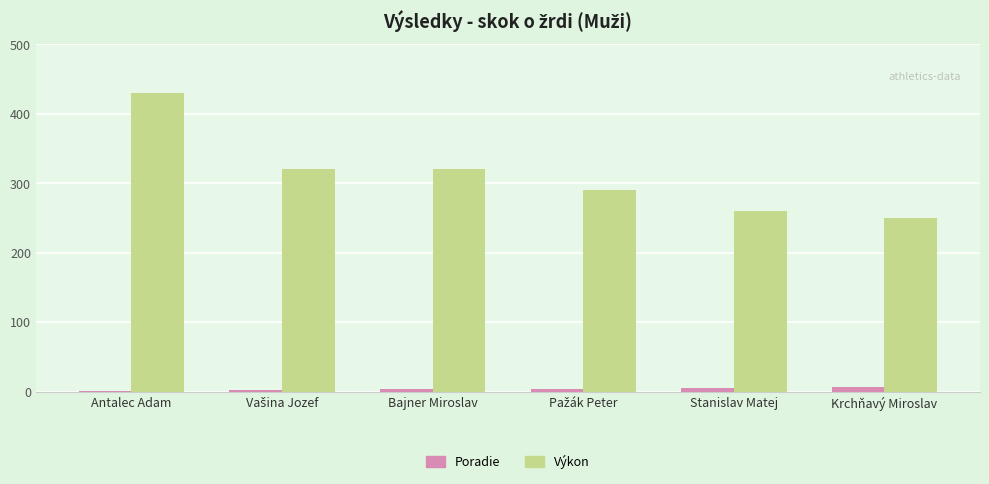

What is the maximum value for Poradie?

6